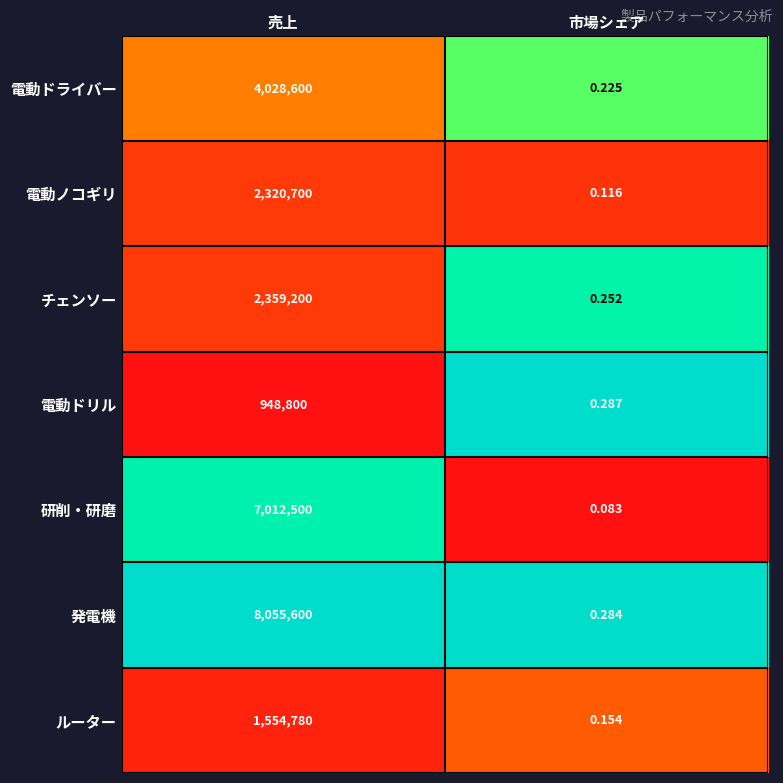

At which category does the chart reach its peak across all series?

売上